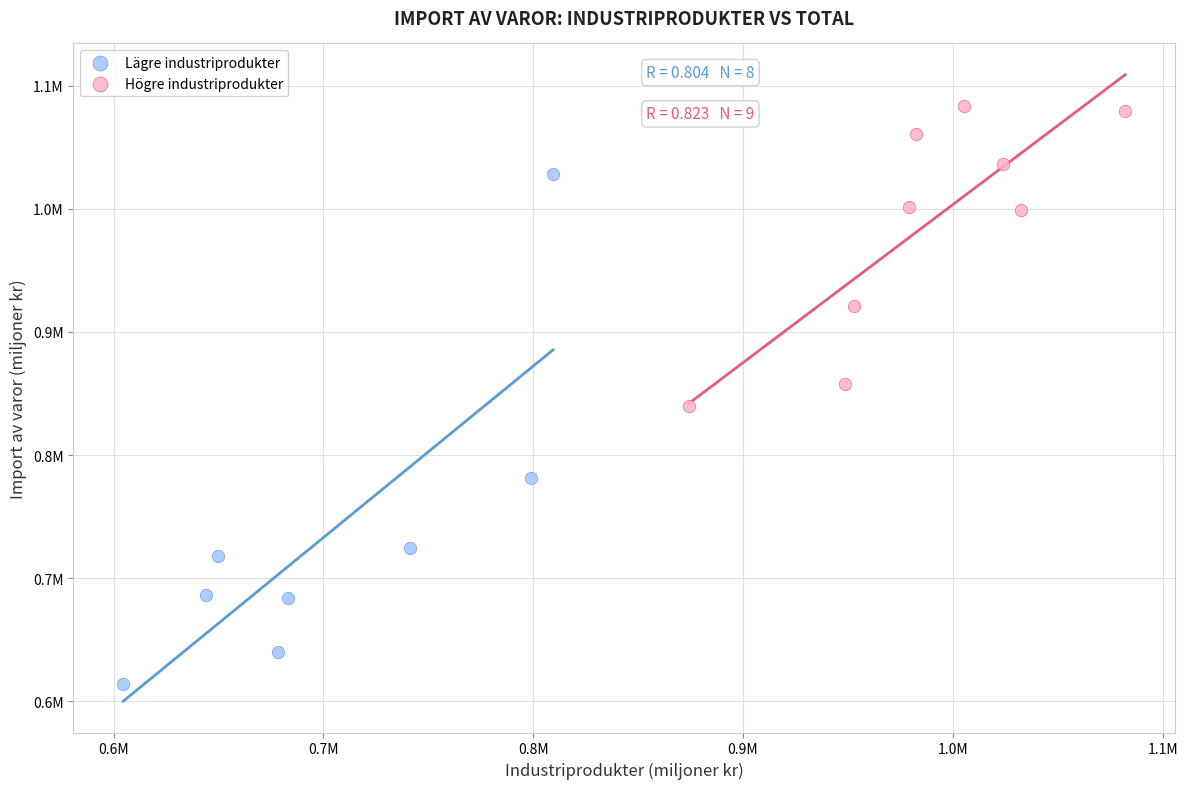

Which series contains the highest Y value?

Högre industriprodukter